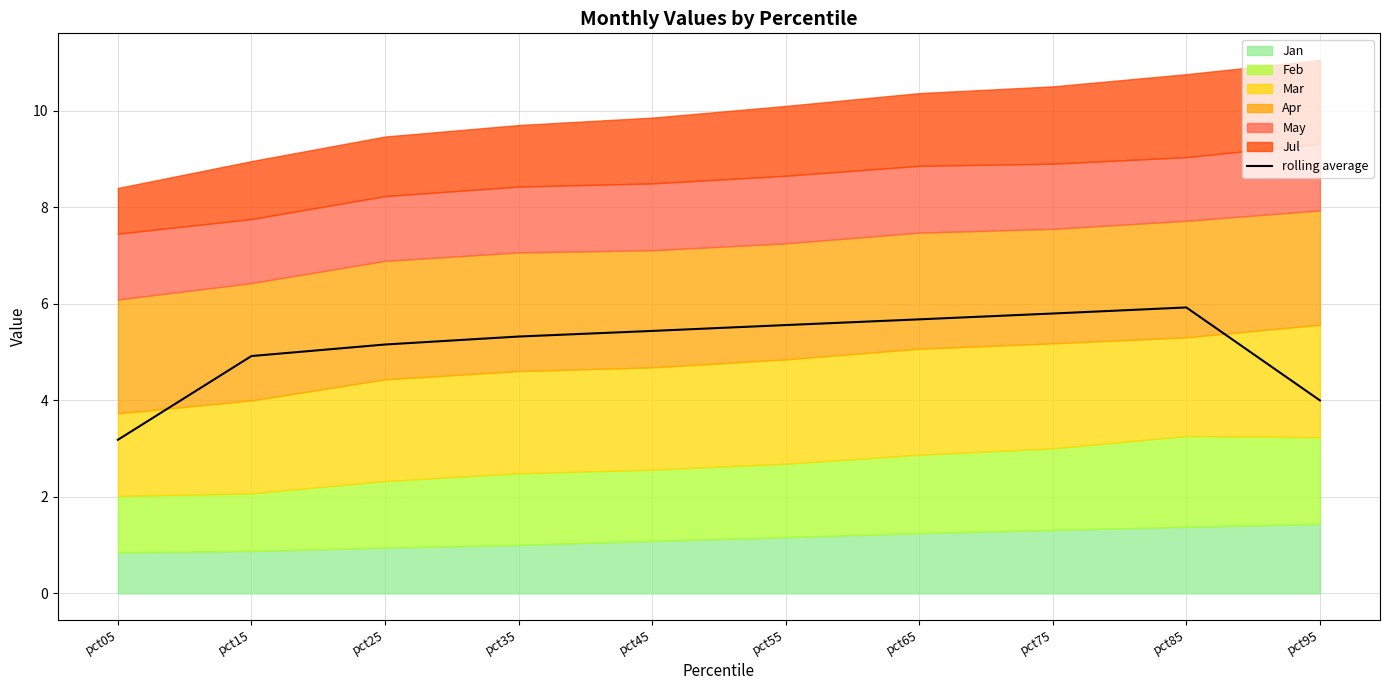

Between pct45 and pct75, which is larger?

pct75